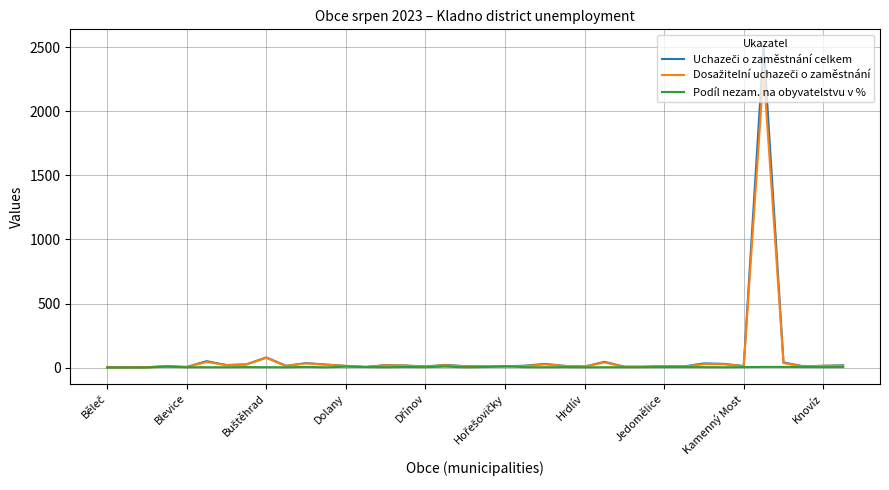

What is the greatest value displayed?

2515.0